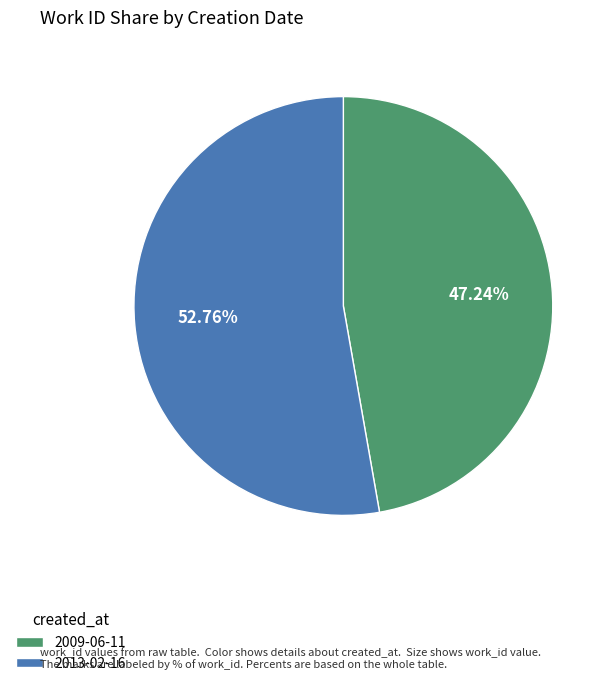

Which category has the biggest portion of the pie?

2013-02-16